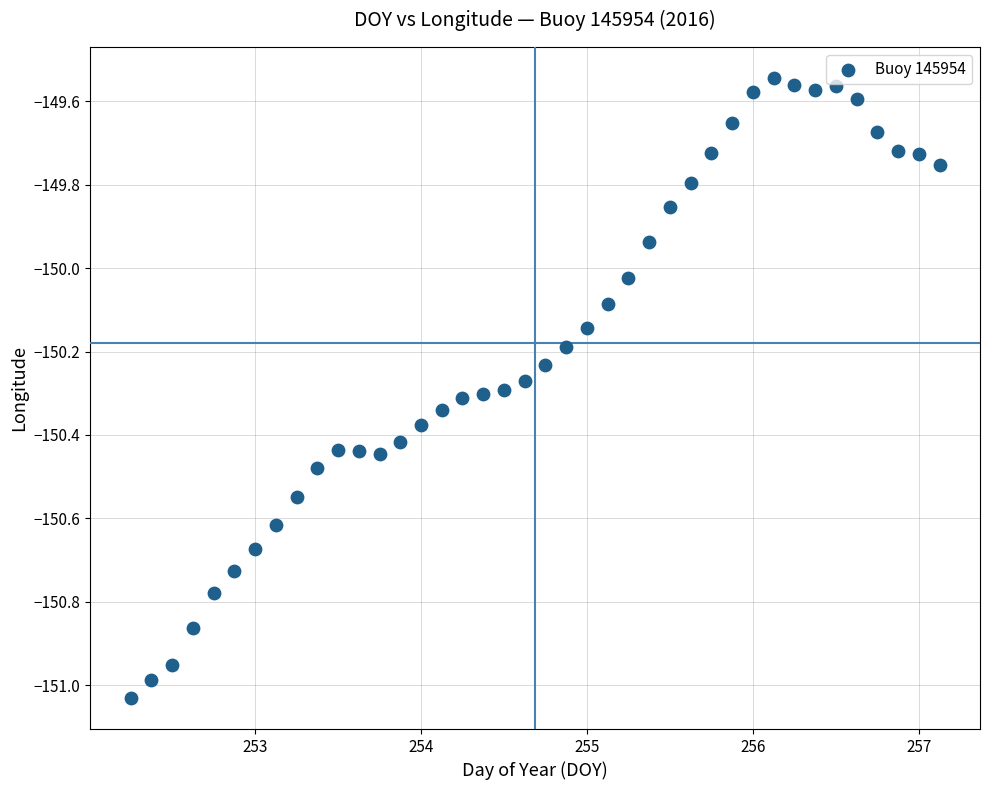

What is the range of Y values (max minus min)?

1.5